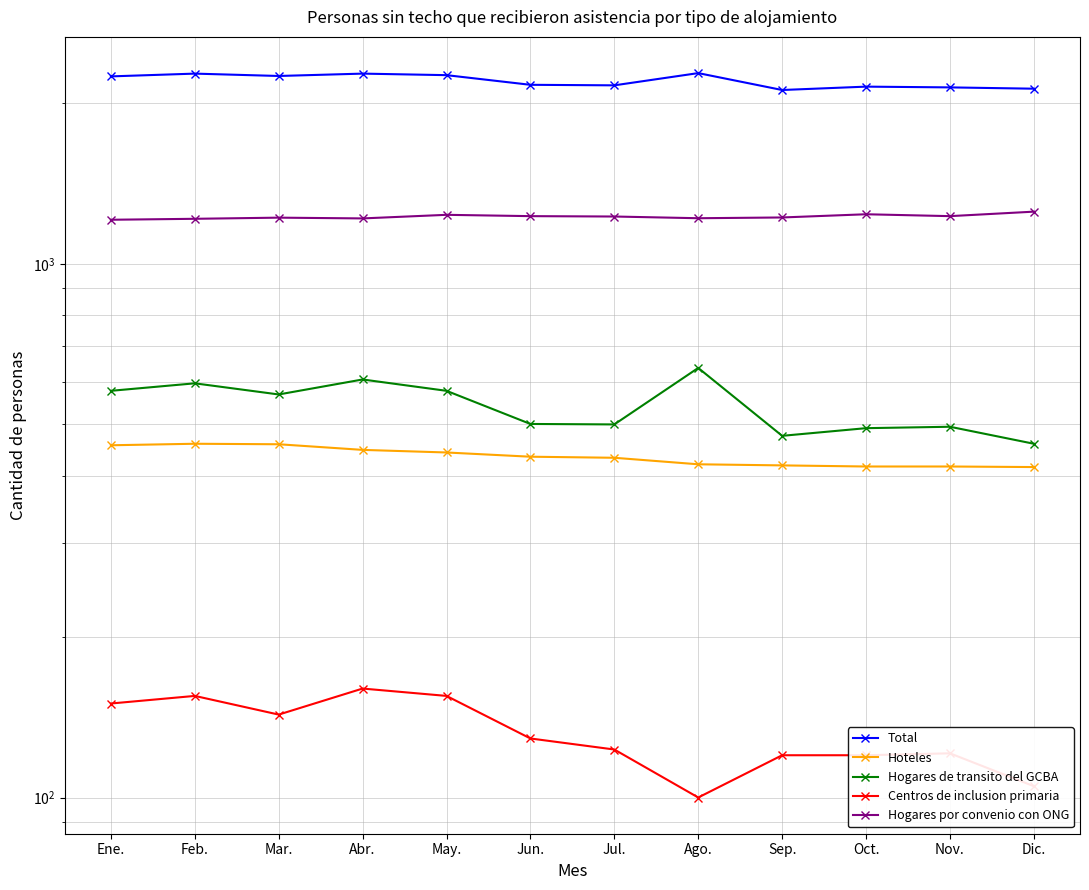

True or false: Hoteles has more than 1 points higher than both neighbors.

False